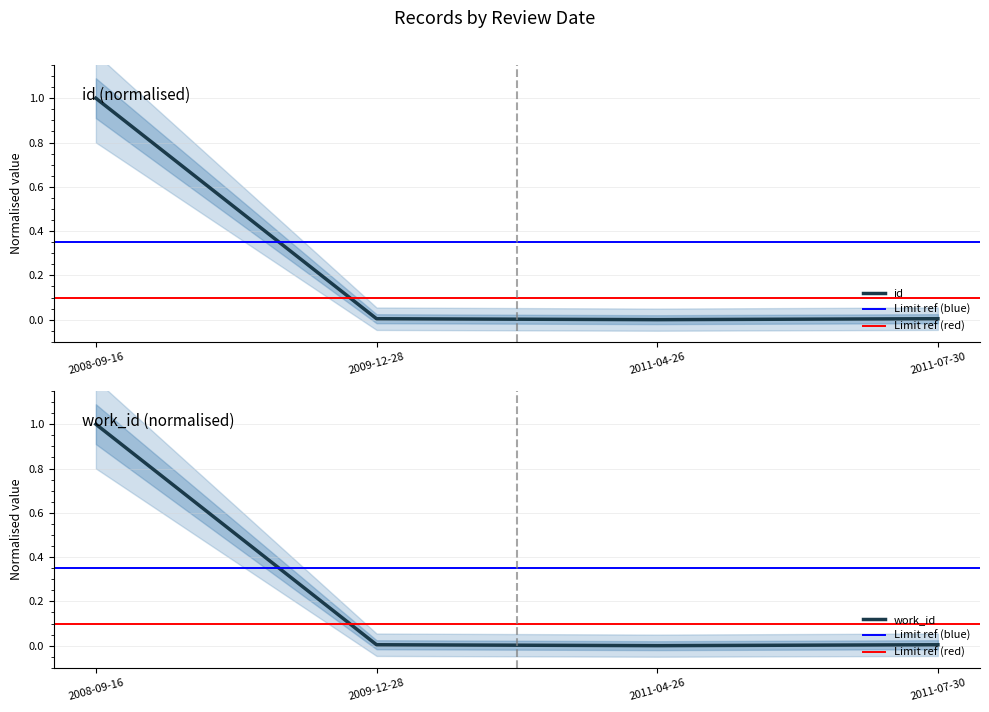

In work_id, how many points are lower than both neighbors (excluding endpoints)?

1